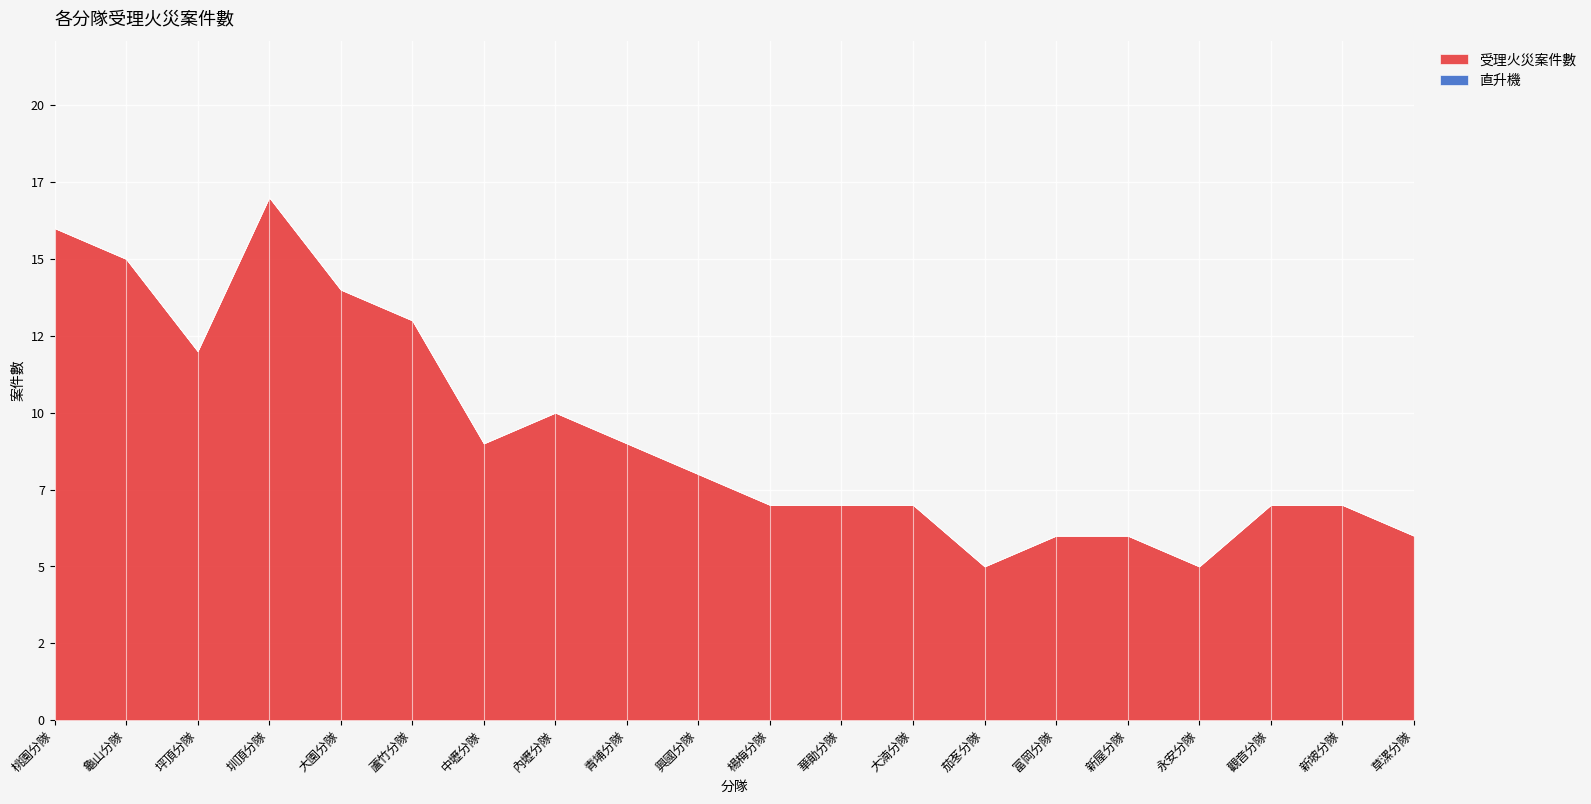

Reading left to right, extract all data points from this chart.

受理火災案件數: 16	15	12	17	14	13	9	10	9	8	7	7	7	5	6	6	5	7	7	6
直升機: 0	0	0	0	0	0	0	0	0	0	0	0	0	0	0	0	0	0	0	0